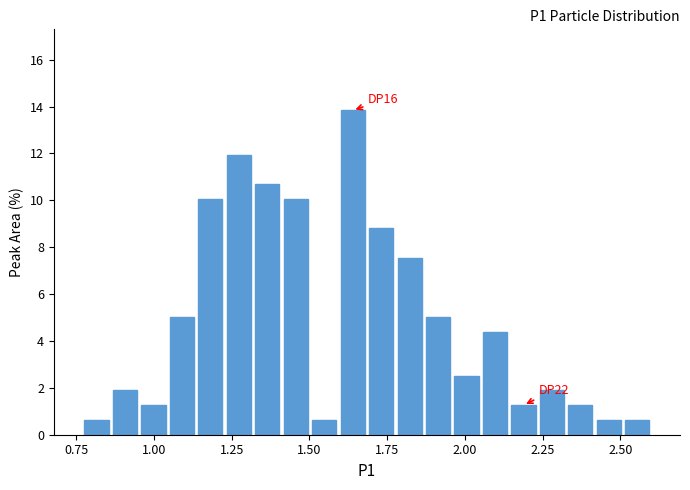

Read against the x-axis, roughly where is the centre of the tallest bar?

1.65